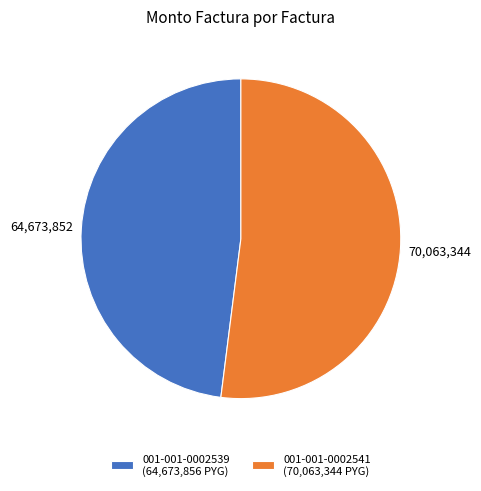

Is the sum of 001-001-0002541 (70,063,344 PYG) and 001-001-0002539 (64,673,856 PYG) greater than half?

Yes